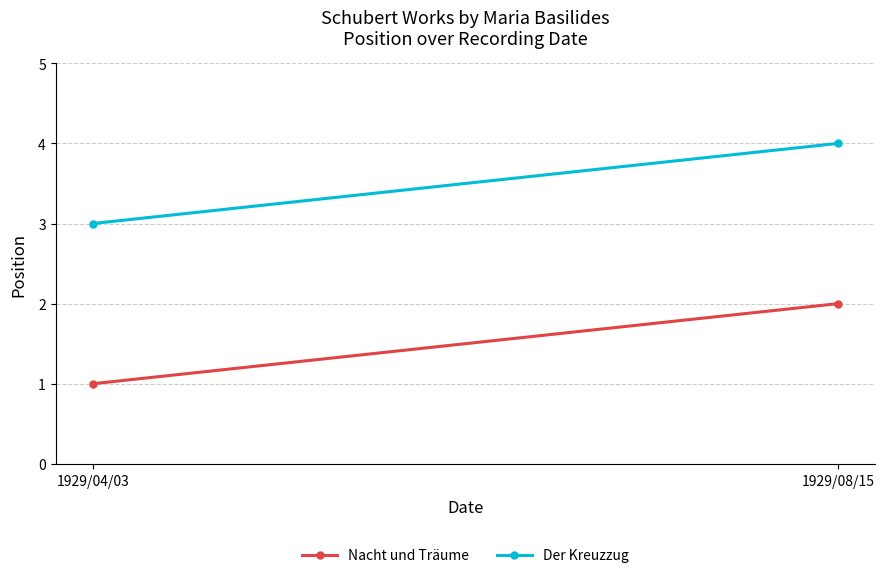

What is the sum of all Der Kreuzzug values?

7